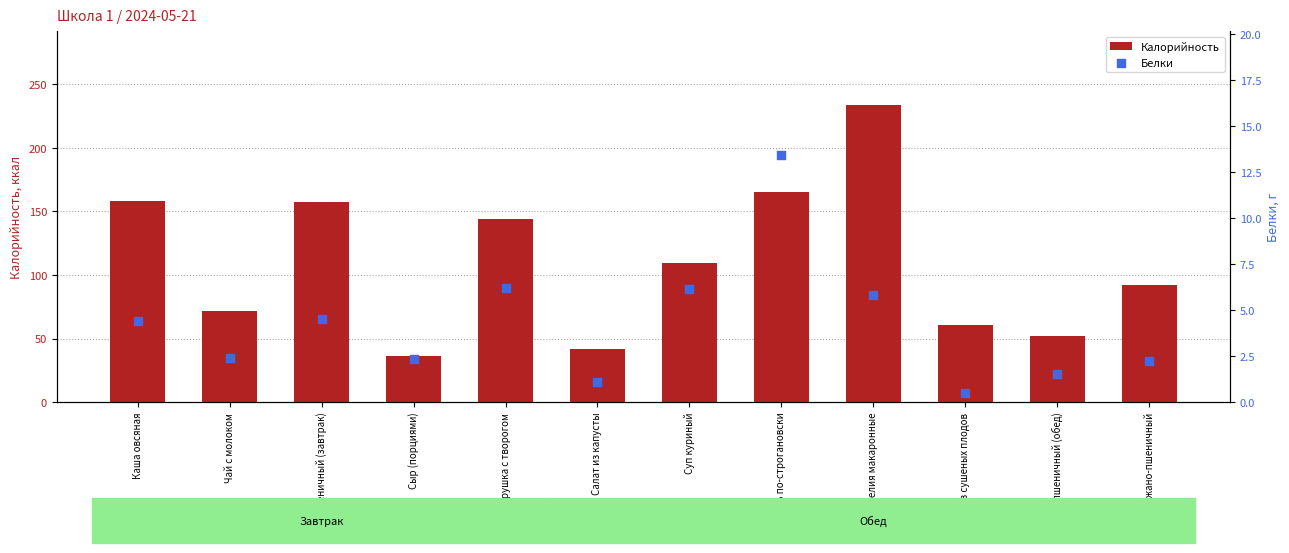

What are all the series names shown in the legend?

Калорийность, Белки